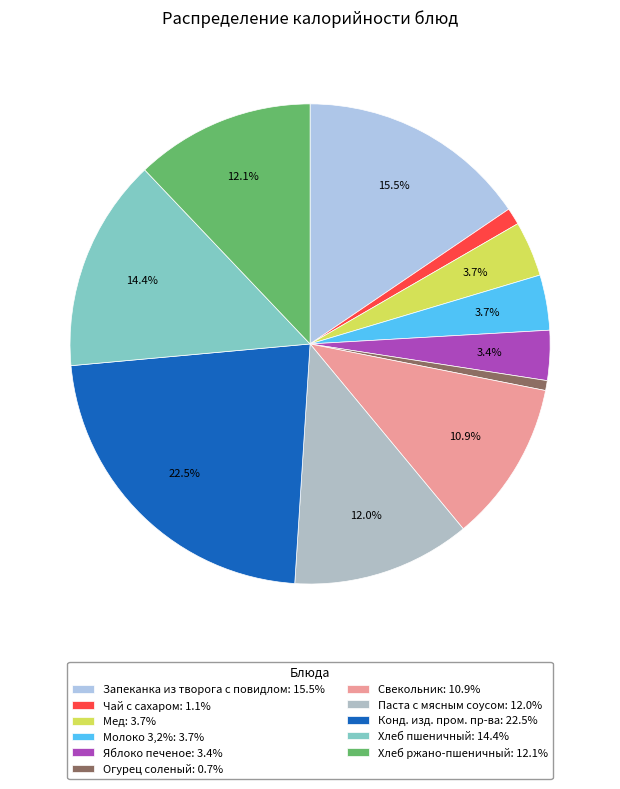

Count the number of slices in the pie.

11